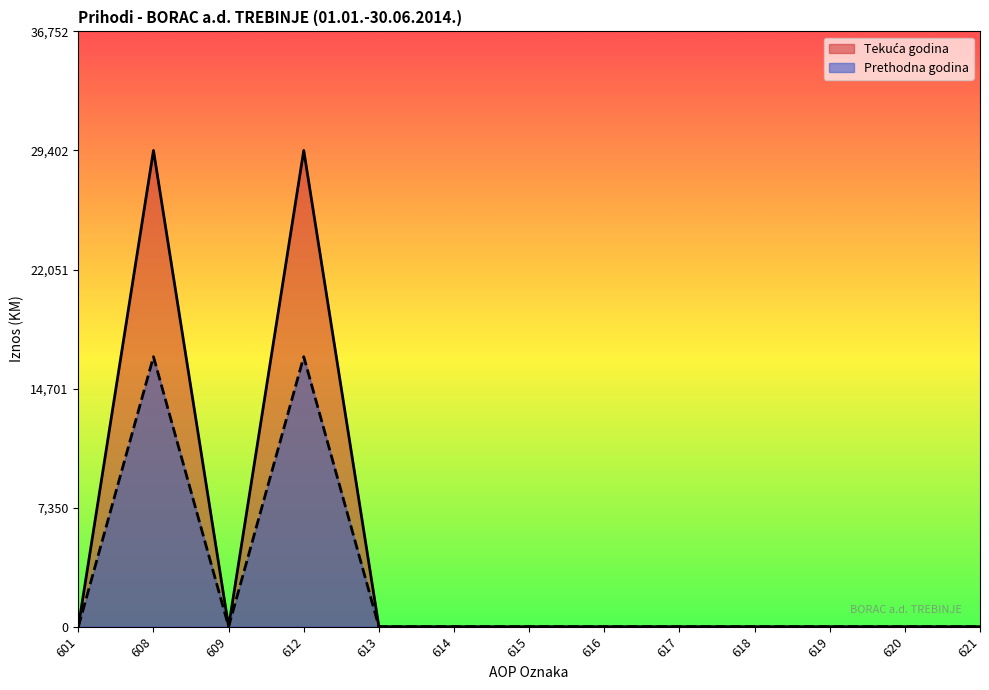

Which series changed the most between 613 and 621?

Tekuća godina